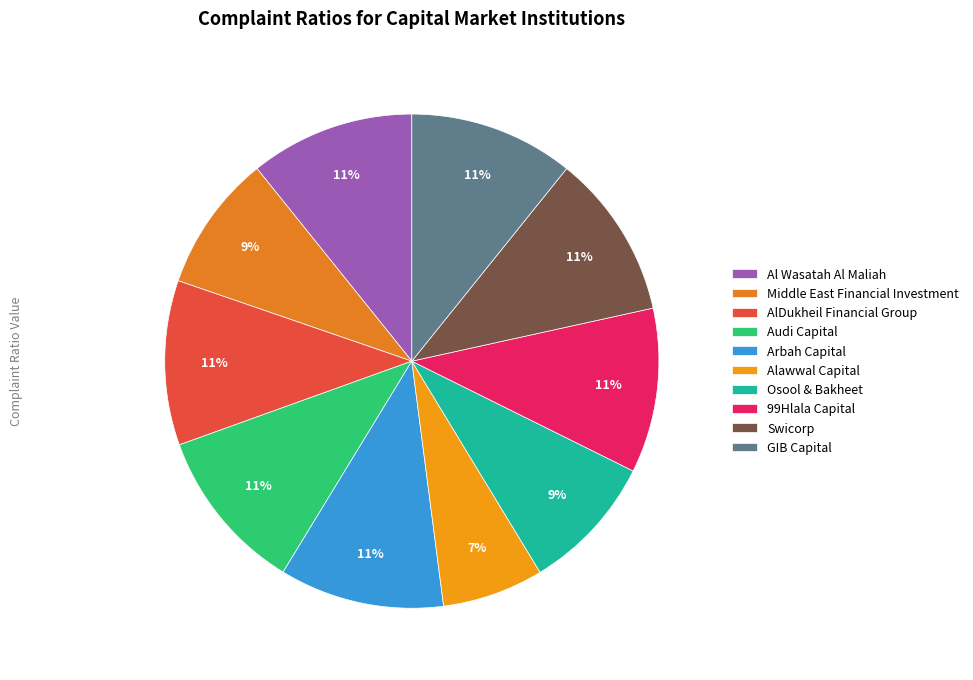

Is there a majority slice in this chart?

No